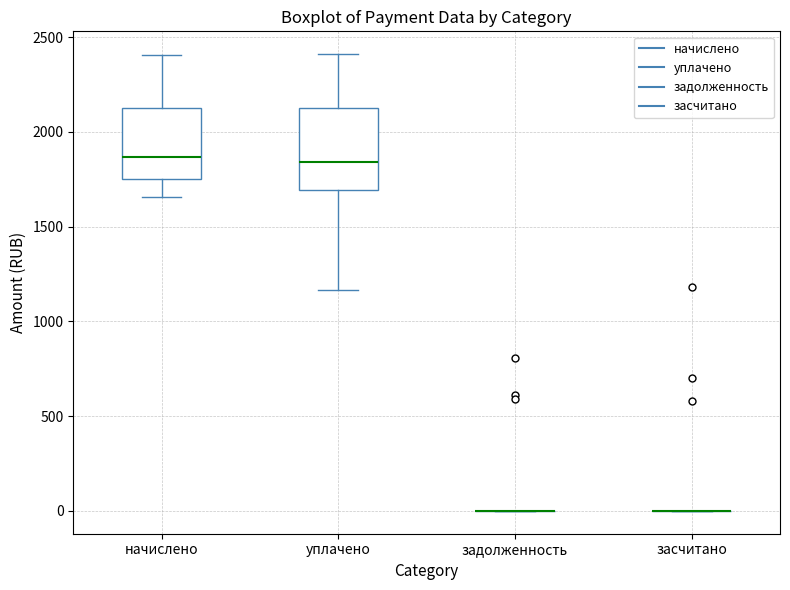

Reading left to right, transcribe this box plot: for each box, give where its median line is, the range the box spans, and where its two whiskers end, as read against the y-axis. The values are not printed on the chart, so give them approximately, as read against the axis.

начислено: median 1850, box 1750 to 2150, whiskers 1650 to 2400
уплачено: median 1850, box 1700 to 2150, whiskers 1150 to 2400
задолженность: box collapsed to a line at 0, whiskers 0 to 0
засчитано: box collapsed to a line at 0, whiskers 0 to 0